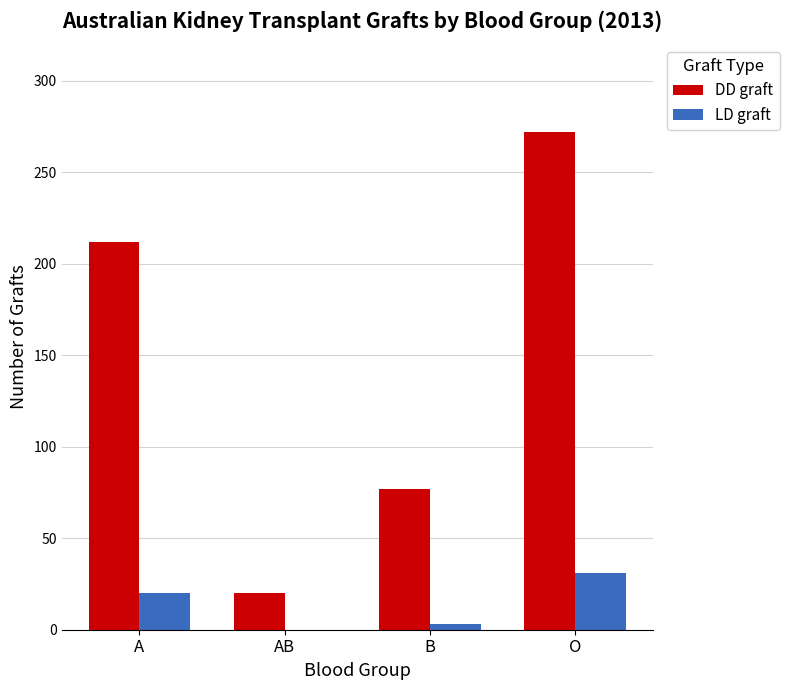

What is the sum of all DD graft values?

581